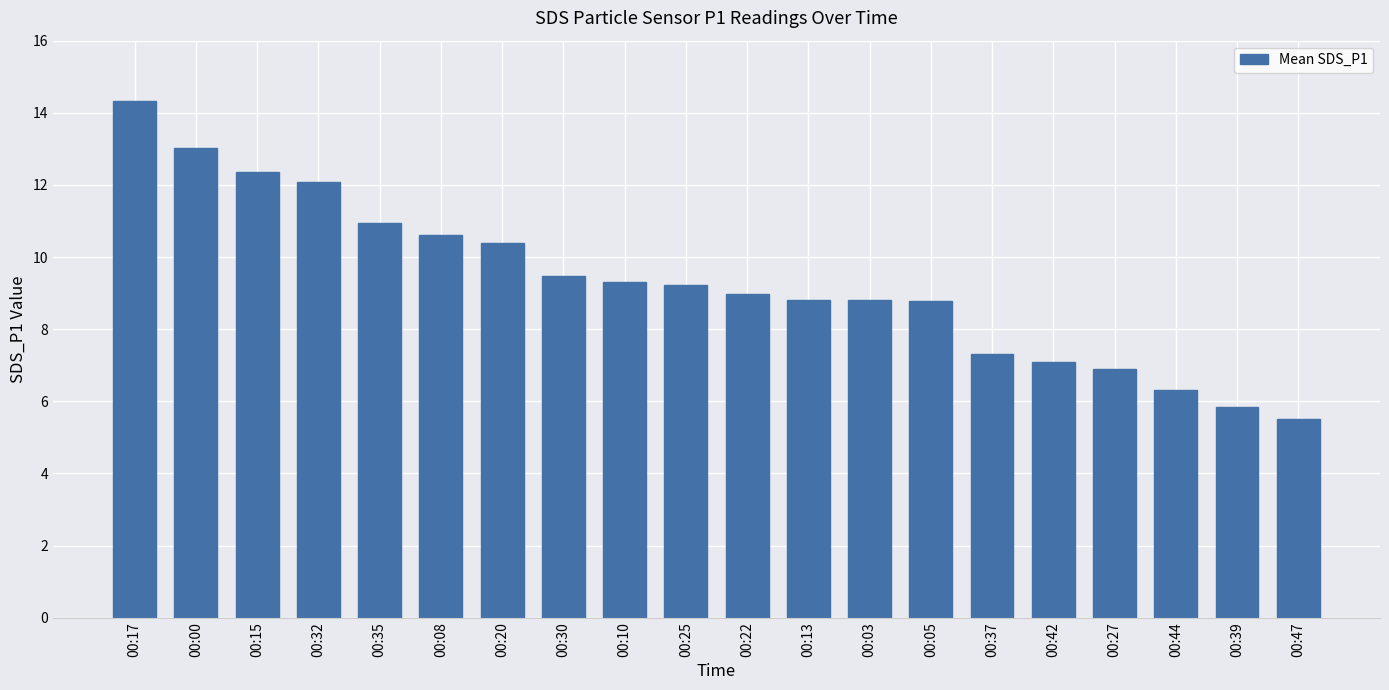

Which has a higher value, 00:10 or 00:42?

00:10